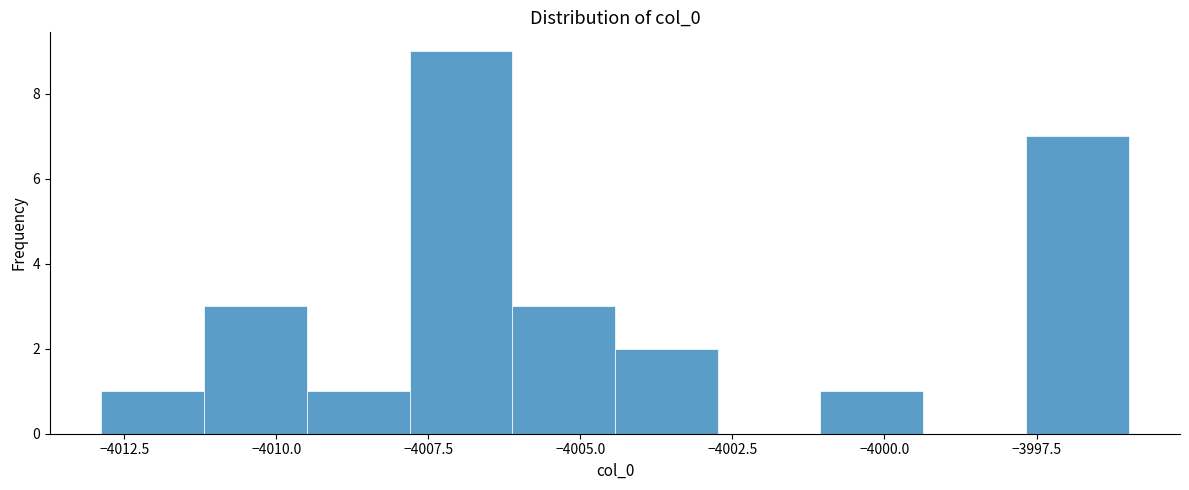

Around what value on the x-axis is the tallest bar? Give the approximate position of its centre, as read against the axis.

-4007.0